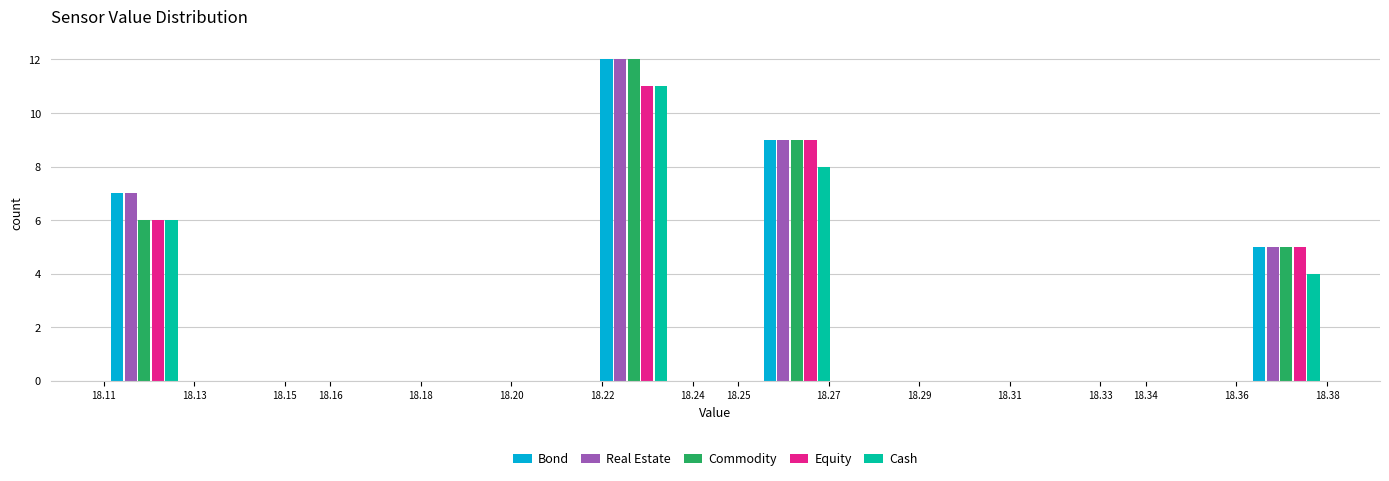

In the Equity series, which range on the x-axis has the tallest bar?

18.218 to 18.236